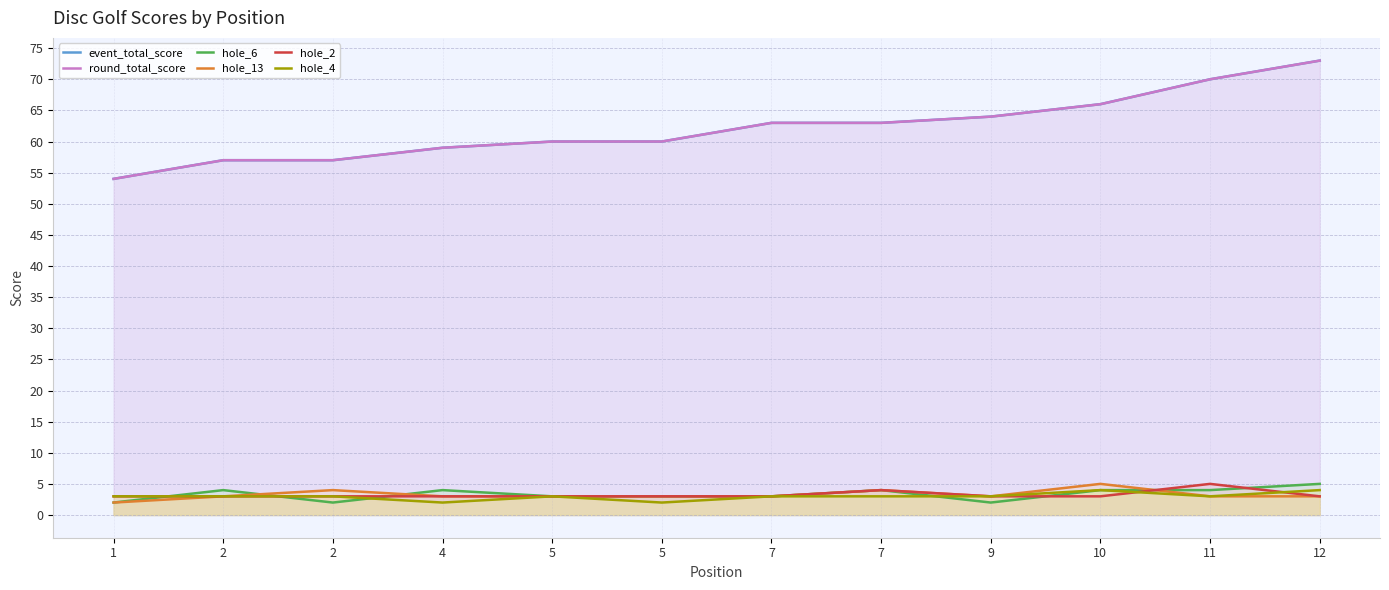

Reading left to right, list all the values displayed in this chart.

event_total_score: 1=54	2=57	2=57	4=59	5=60	5=60	7=63	7=63	9=64	10=66	11=70	12=73
round_total_score: 1=54	2=57	2=57	4=59	5=60	5=60	7=63	7=63	9=64	10=66	11=70	12=73
hole_6: 1=2	2=4	2=2	4=4	5=3	5=3	7=3	7=4	9=2	10=4	11=4	12=5
hole_13: 1=2	2=3	2=4	4=3	5=3	5=3	7=3	7=4	9=3	10=5	11=3	12=3
hole_2: 1=3	2=3	2=3	4=3	5=3	5=3	7=3	7=4	9=3	10=3	11=5	12=3
hole_4: 1=3	2=3	2=3	4=2	5=3	5=2	7=3	7=3	9=3	10=4	11=3	12=4